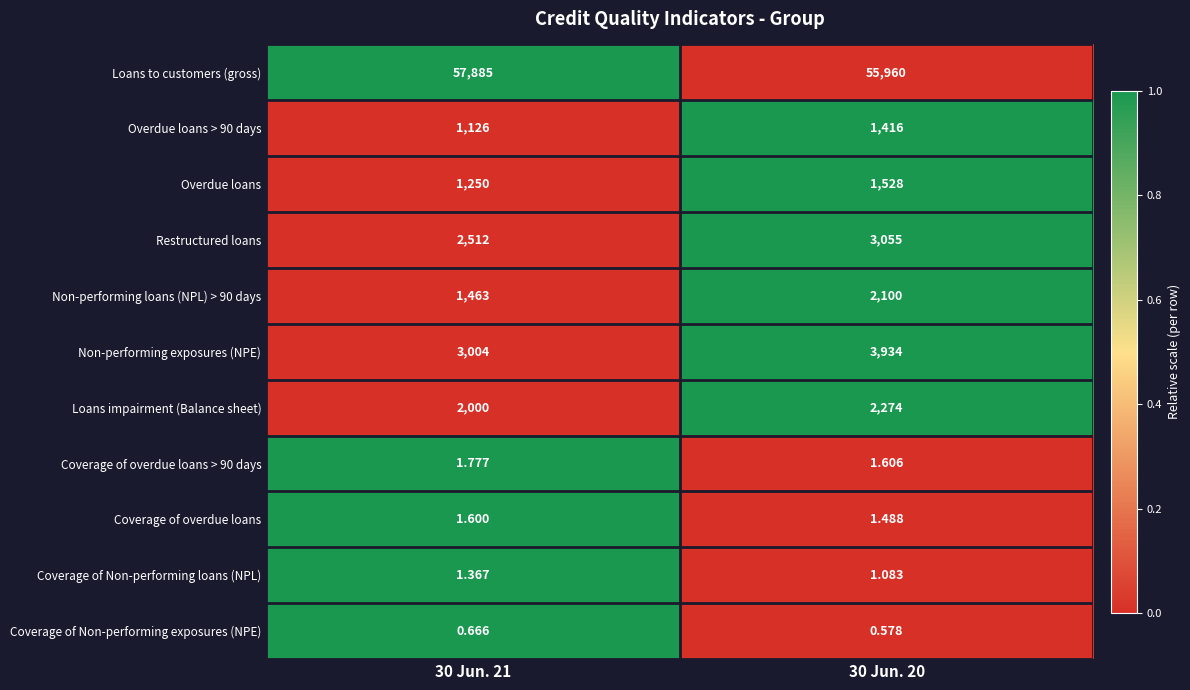

Which series has the widest spread of values?

Loans to customers (gross)